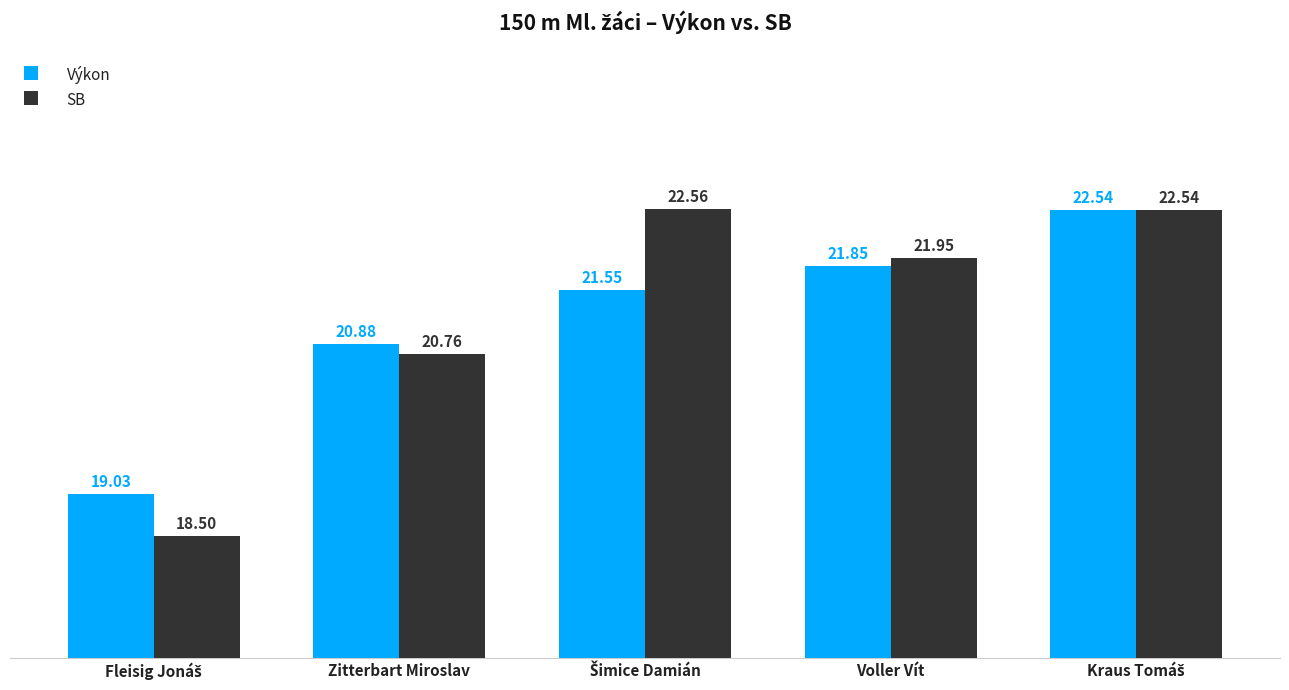

Rank the series by their maximum value, from highest to lowest.

SB, Výkon